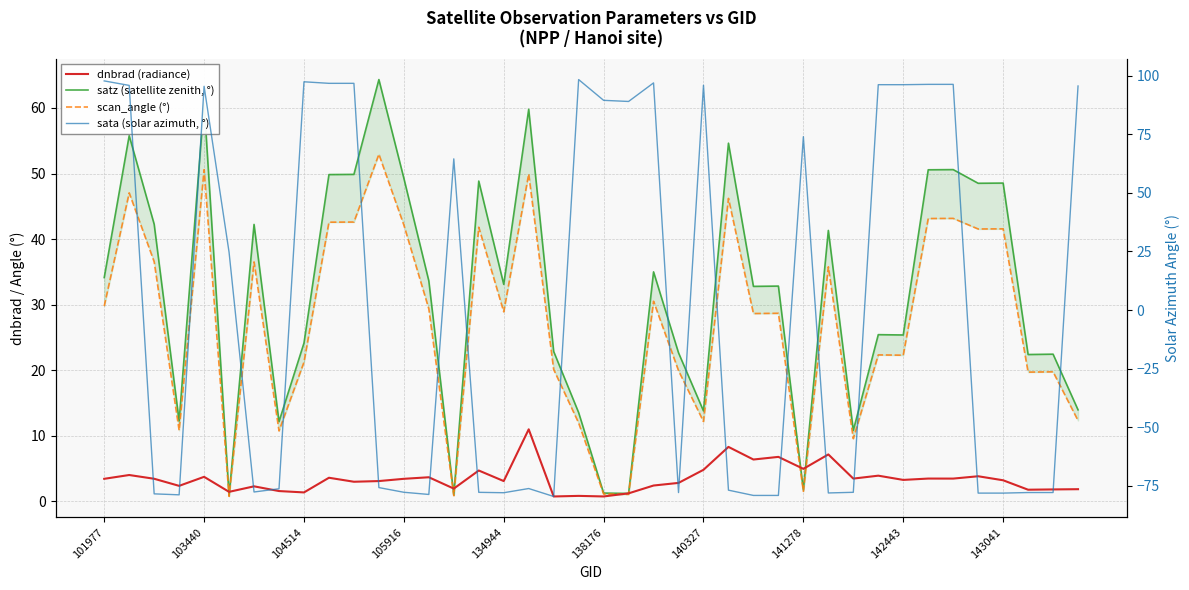

Is it true that satz (satellite zenith, °) equals 64.4 at 105916?

False